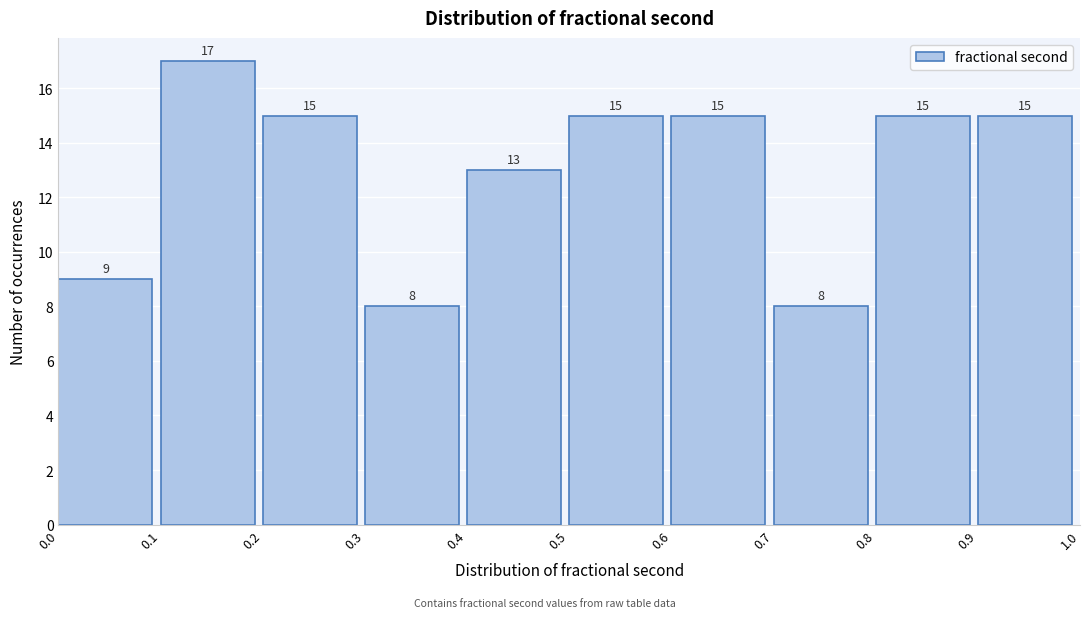

Reading left to right, list every bar in this chart as the range it spans on the x-axis followed by its height.

0.0 to 0.1: 9
0.1 to 0.2: 17
0.2 to 0.3: 15
0.3 to 0.4: 8
0.4 to 0.5: 13
0.5 to 0.6: 15
0.6 to 0.7: 15
0.7 to 0.8: 8
0.8 to 0.9: 15
0.9 to 1.0: 15